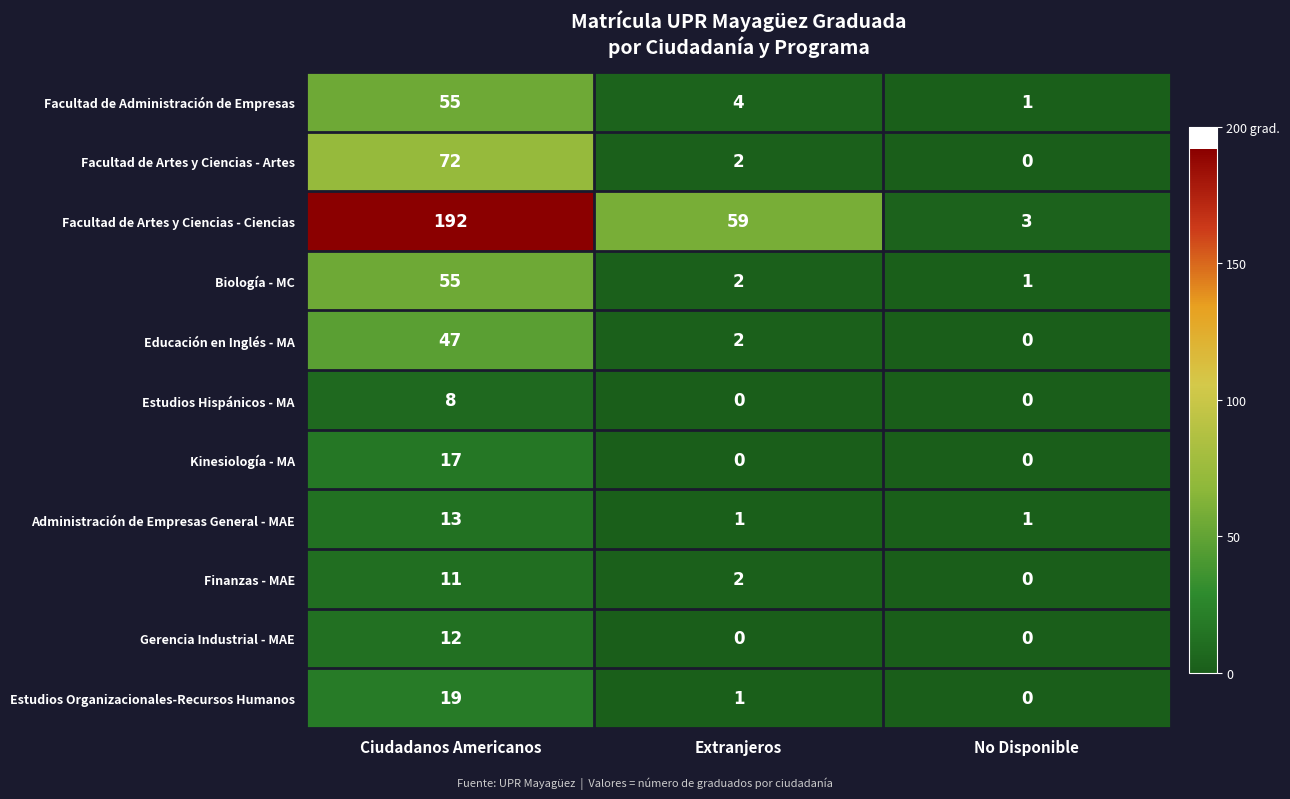

True or false: Estudios Hispánicos - MA has a value of 3 at No Disponible.

False